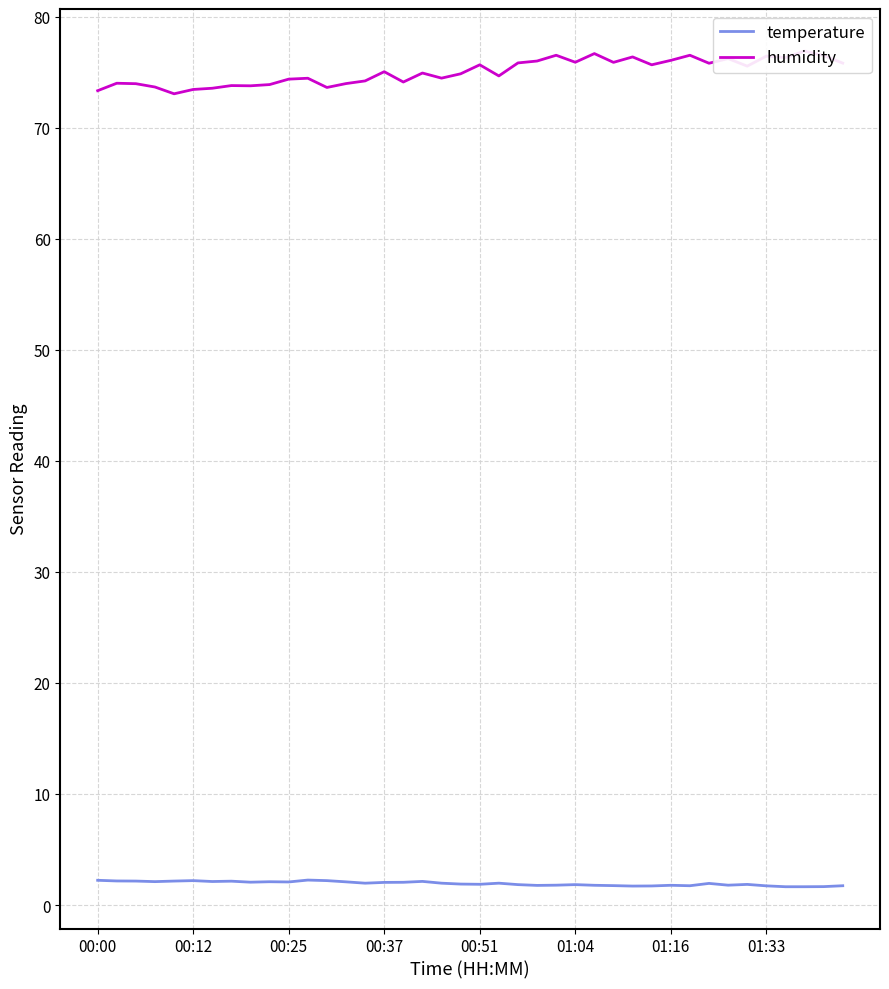

Which series has the widest spread of values?

humidity